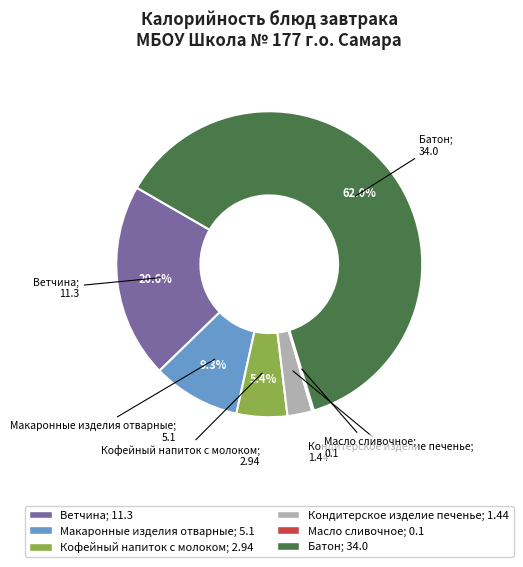

To the nearest percent, what percentage of the pie is Батон?

62%